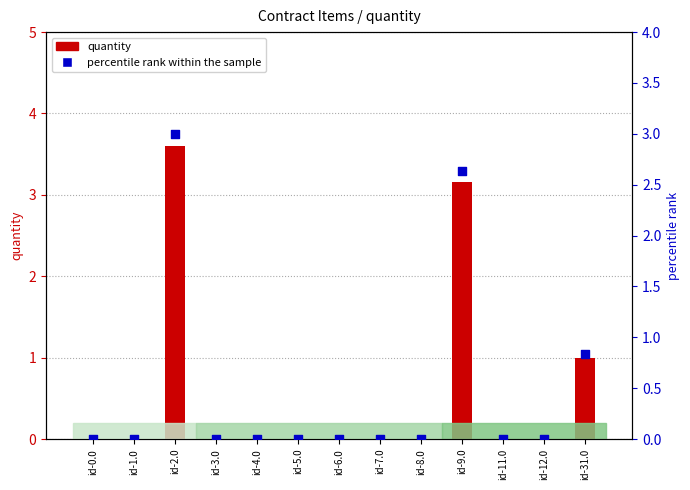

At which category is the sum across all series the highest?

id-2.0